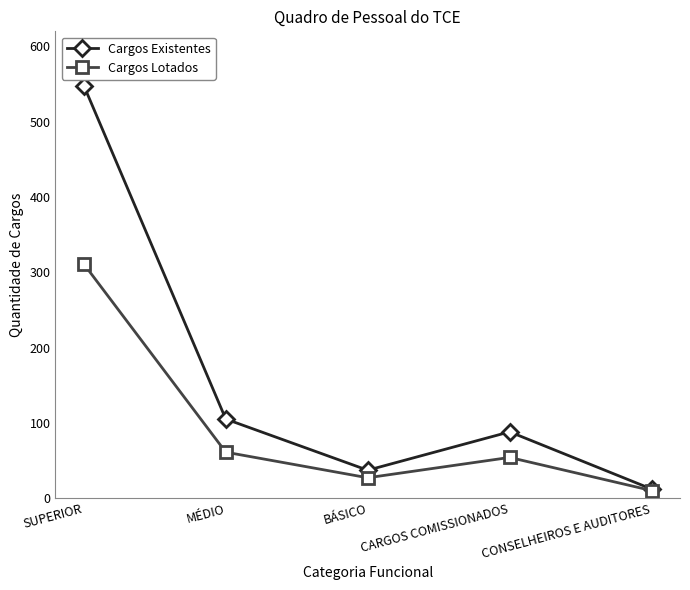

What is the maximum value for Cargos Lotados?

311